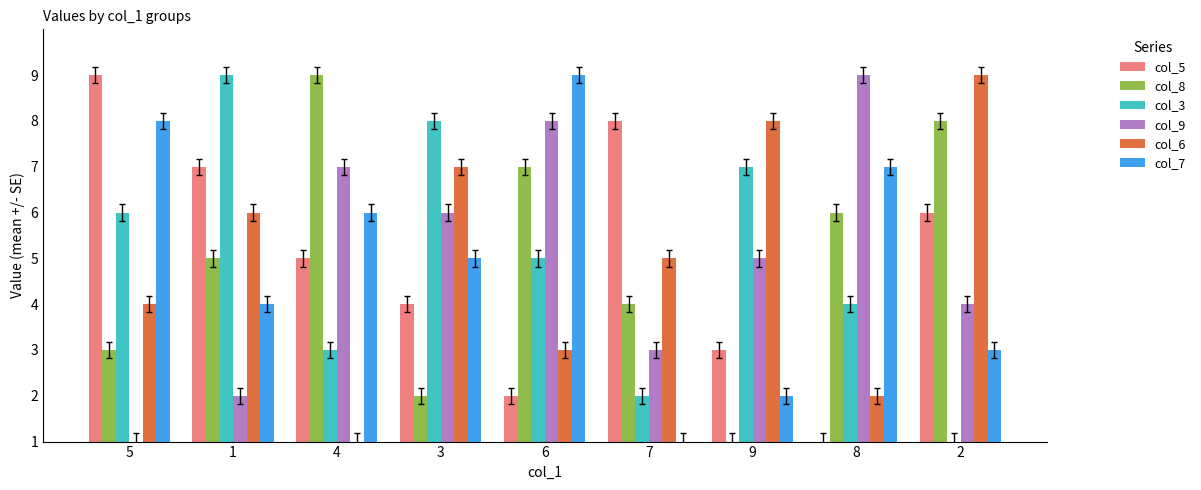

Does the chart contain any negative values?

No